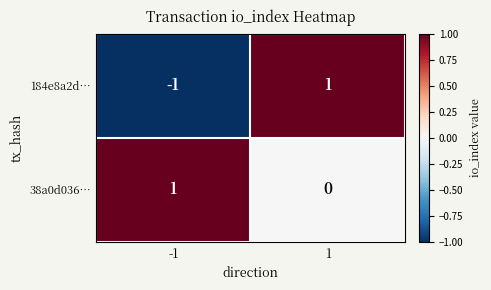

Between -1 and 1, which series saw the biggest shift?

184e8a2d…